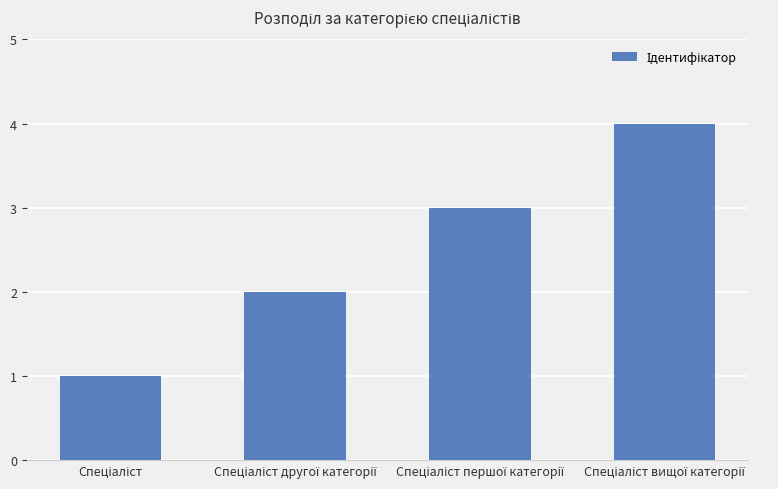

What is the sum of all values?

10